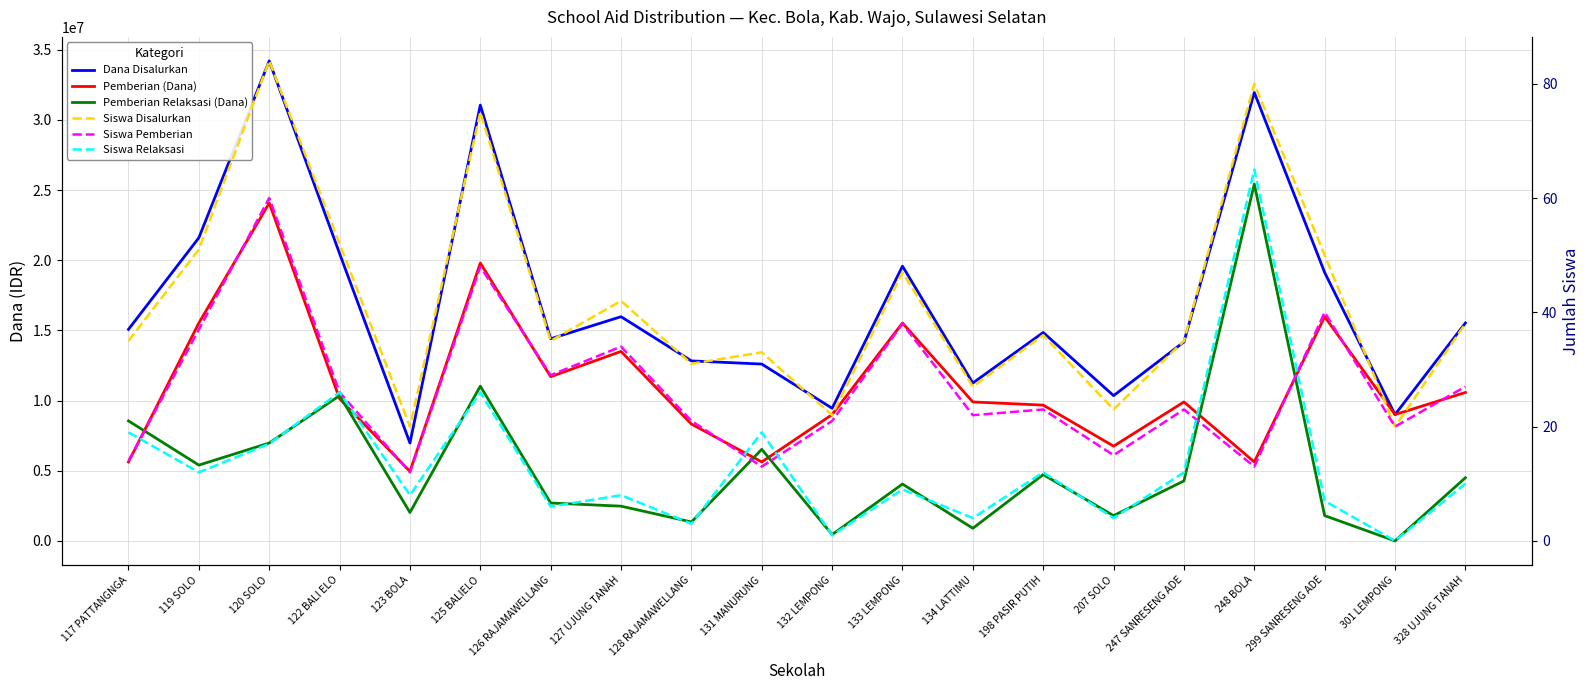

What is the minimum value for Dana Disalurkan?

6975000